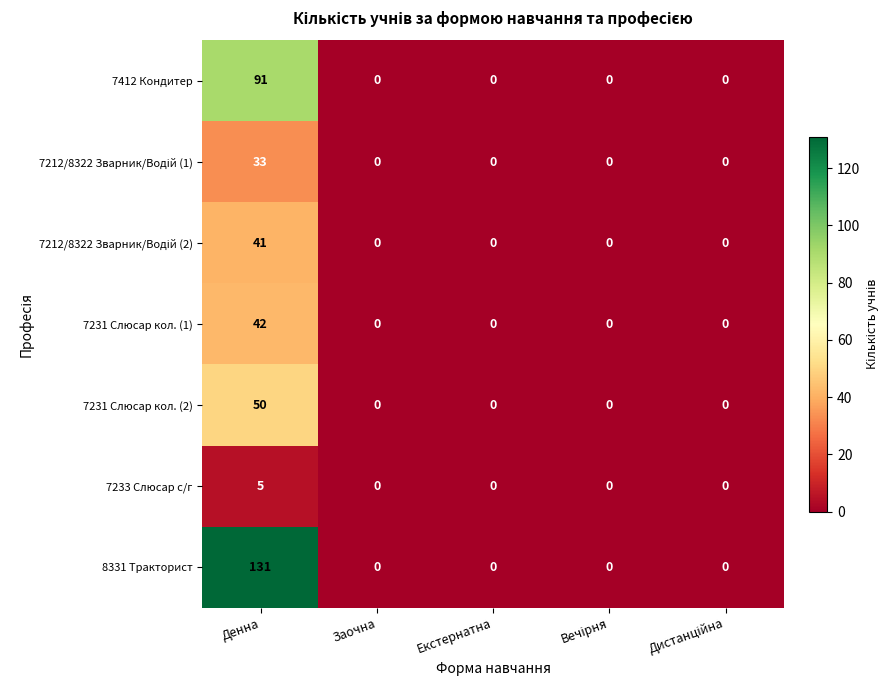

What is the highest value of the 7231 Слюсар кол. (1) series?

42